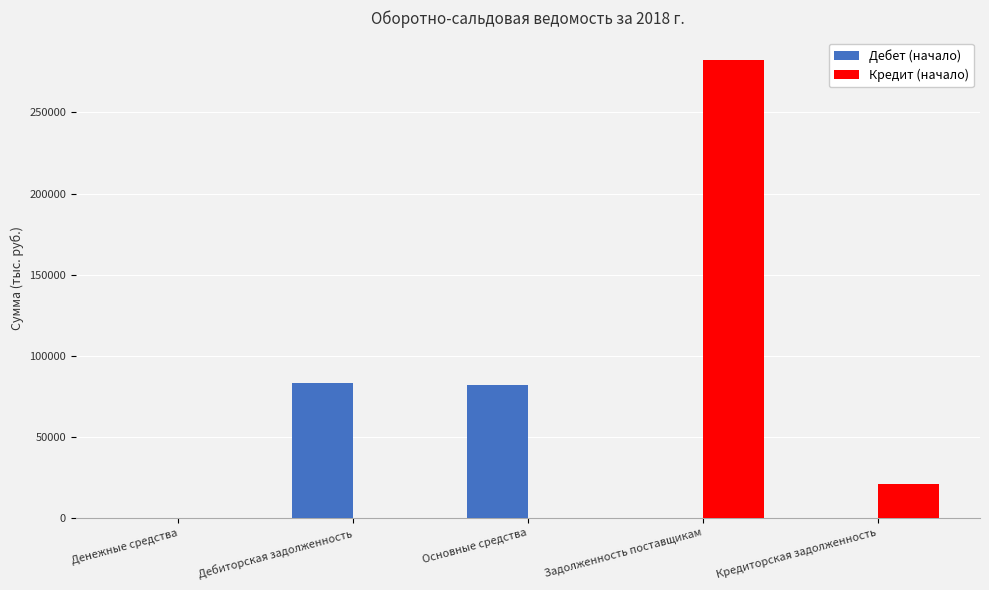

Which category has the highest value across all series?

Задолженность поставщикам